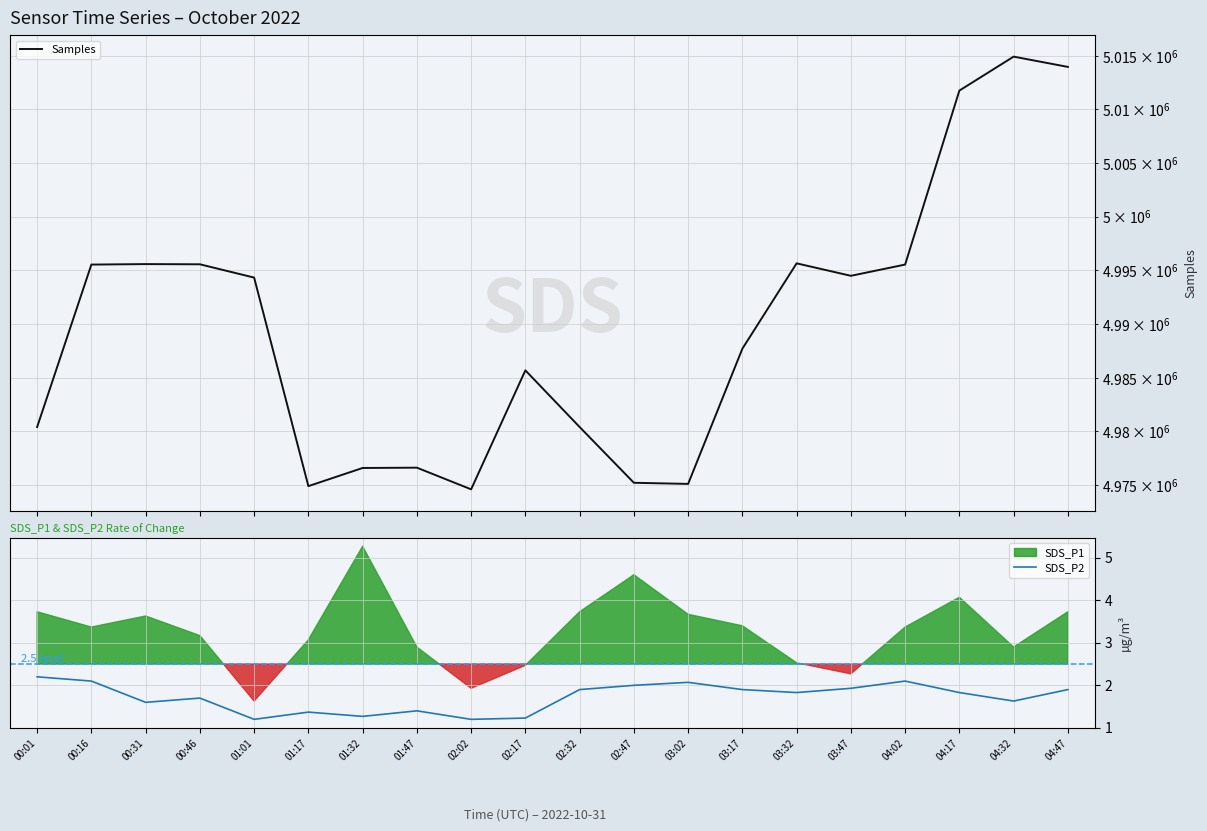

Rank the series by their maximum value, from highest to lowest.

Samples, SDS_P2